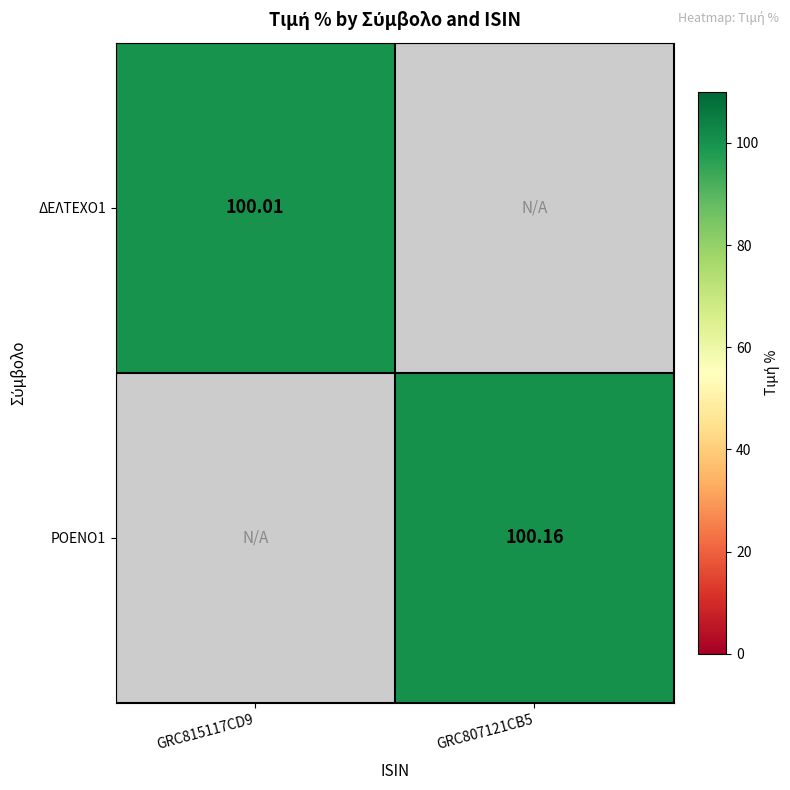

Is the value of ΡΟΕΝΟ1 at GRC807121CB5 greater than the value of ΔΕΛΤΕΧΟ1 at GRC815117CD9?

Yes